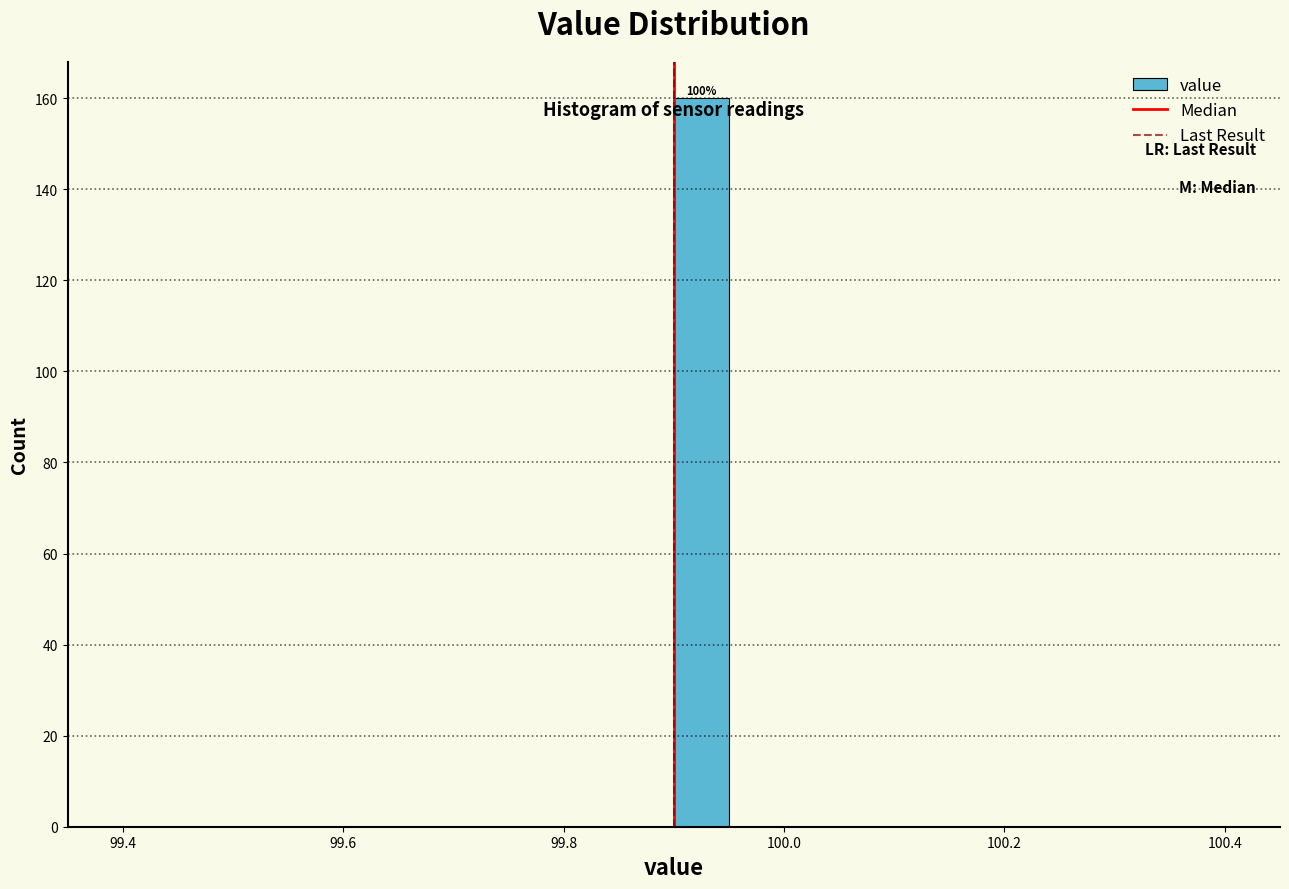

Around what value on the x-axis is the tallest bar? Give the approximate position of its centre, as read against the axis.

99.92